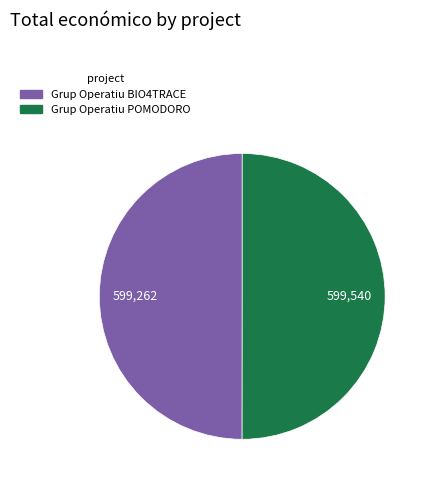

Is the sum of Grup Operatiu BIO4TRACE and Grup Operatiu POMODORO greater than half?

Yes